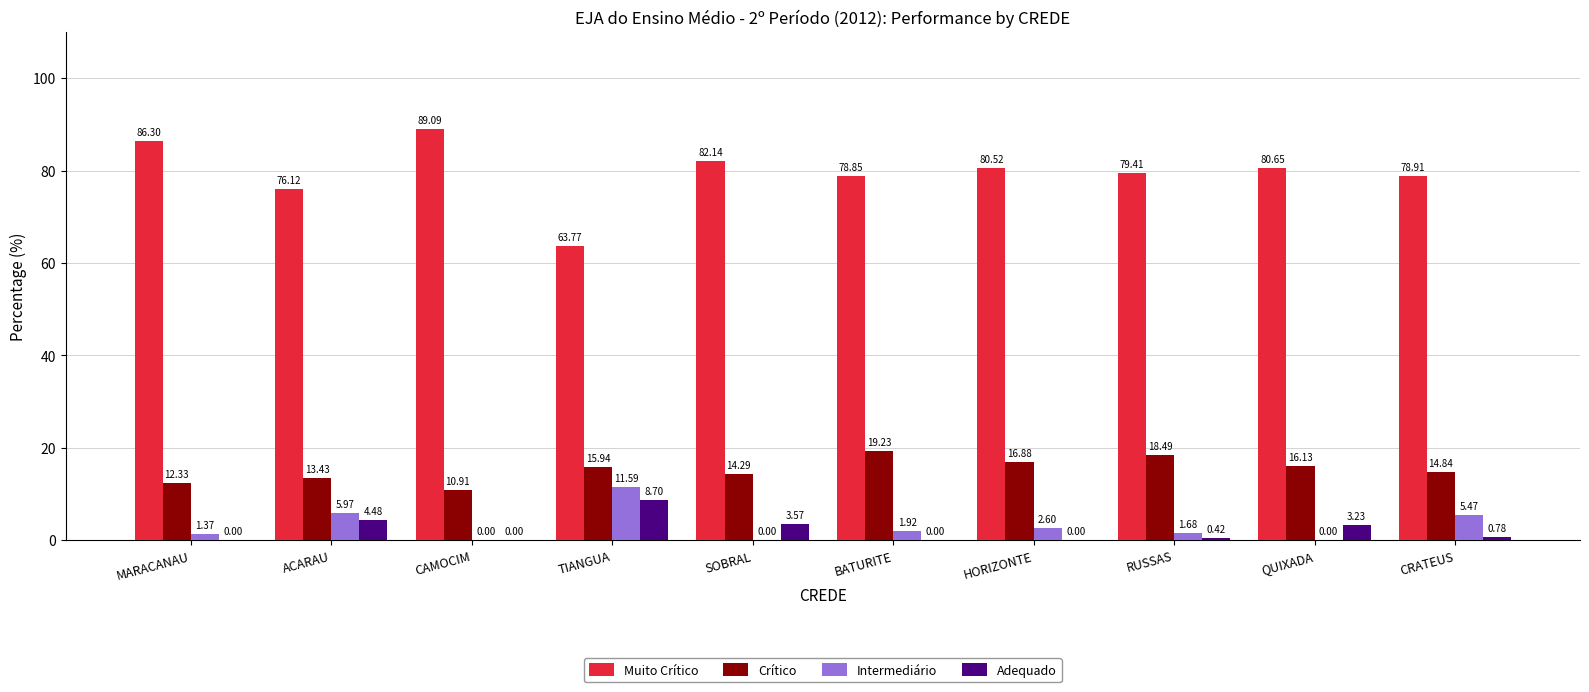

What are all the series names shown in the legend?

Muito Crítico, Crítico, Intermediário, Adequado